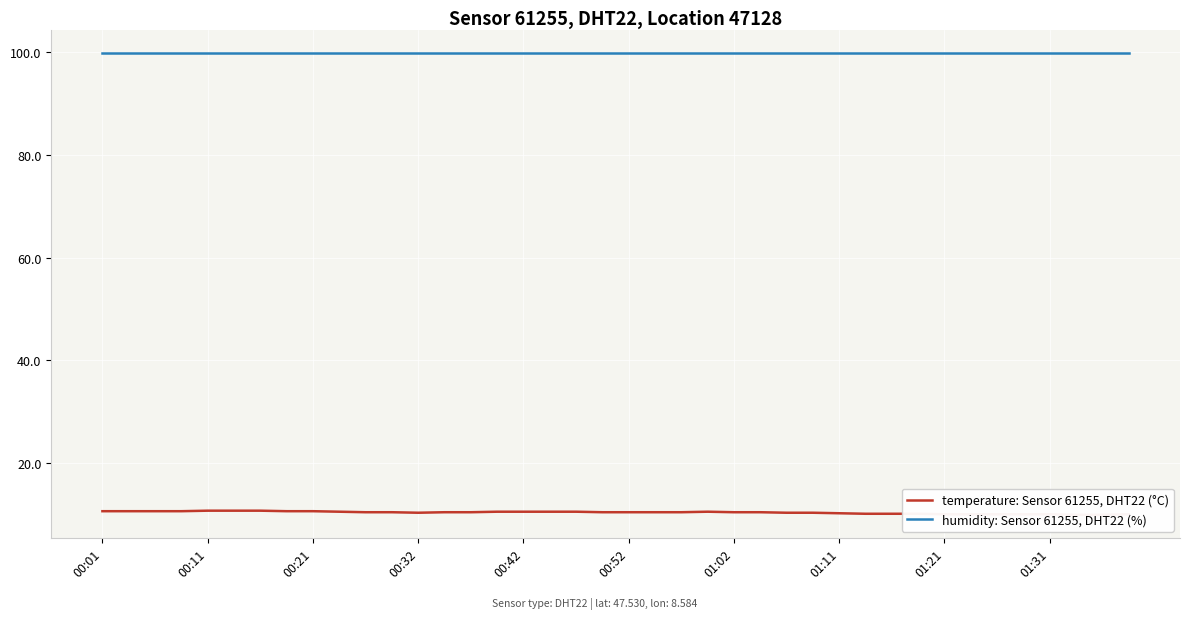

Where does the temperature: Sensor 61255, DHT22 (°C) series first go above 10?

00:01